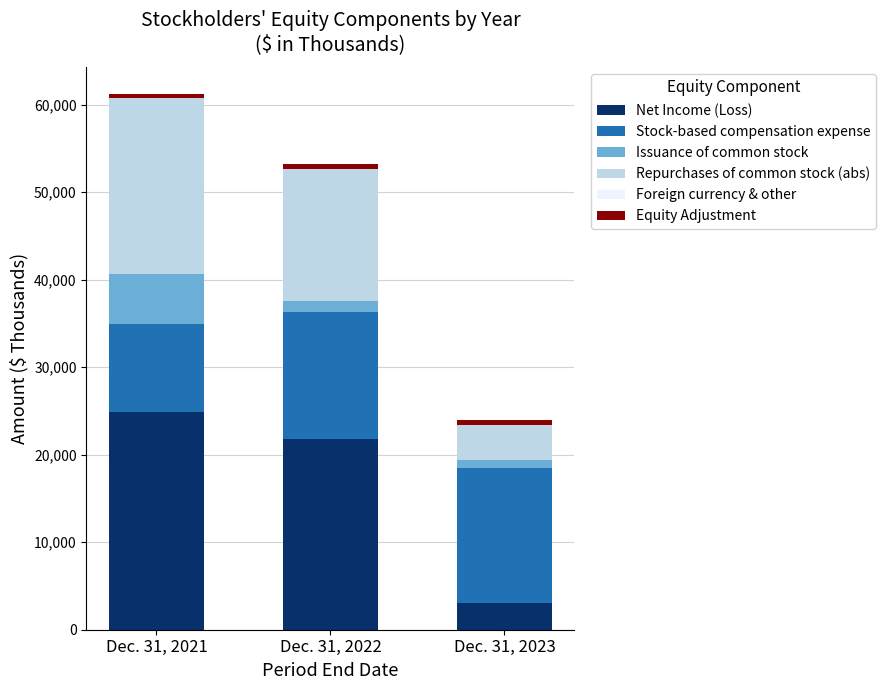

The value of Net Income (Loss) at Dec. 31, 2021 is 24844. True or false?

True